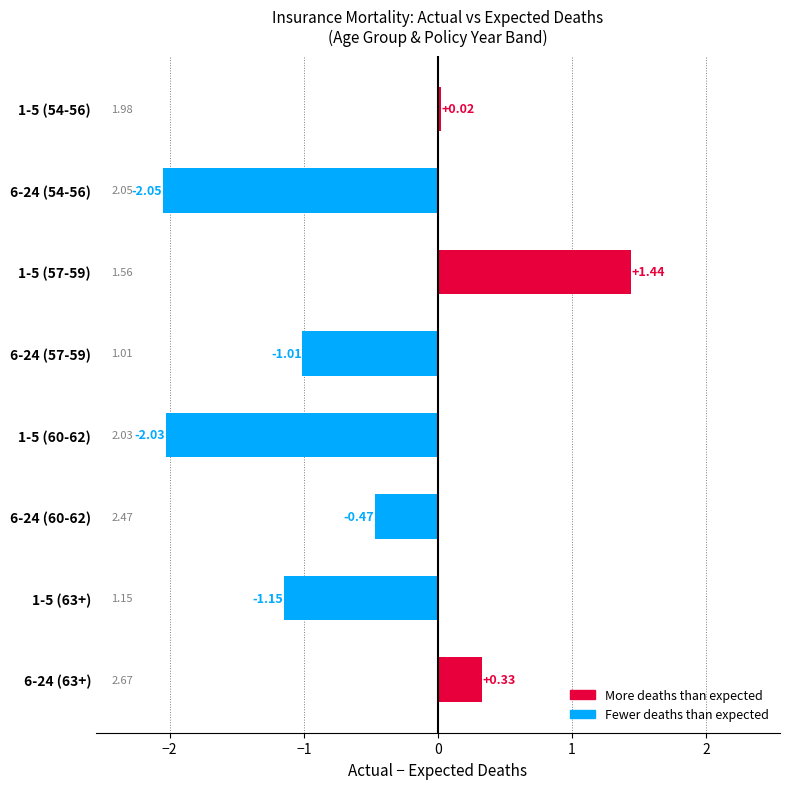

What is the difference between the values at 1-5 (63+) and 1-5 (57-59)?

2.6